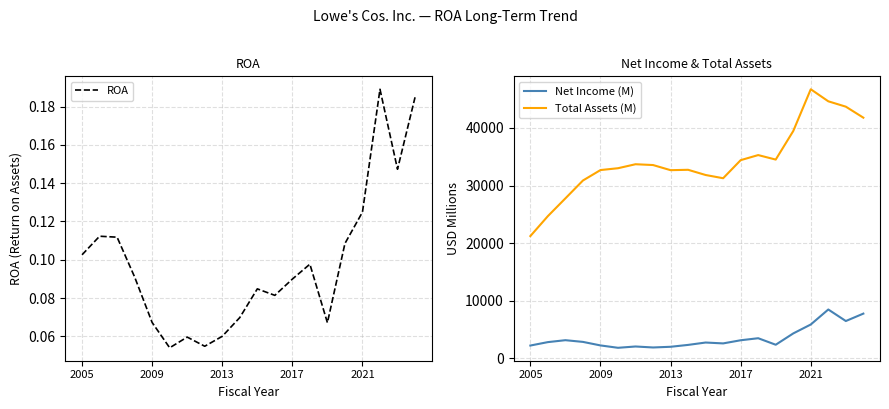

How many lines are shown in the chart?

3